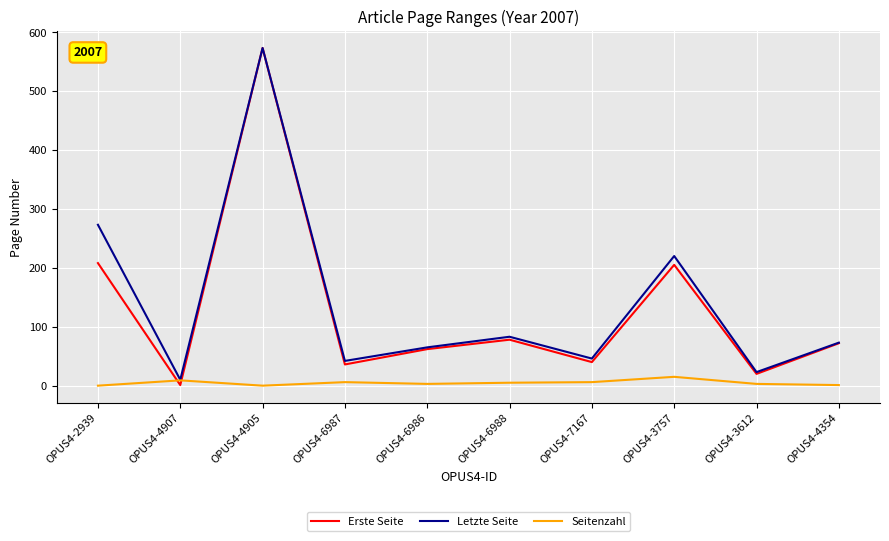

What is the average value of the Letzte Seite series?

141